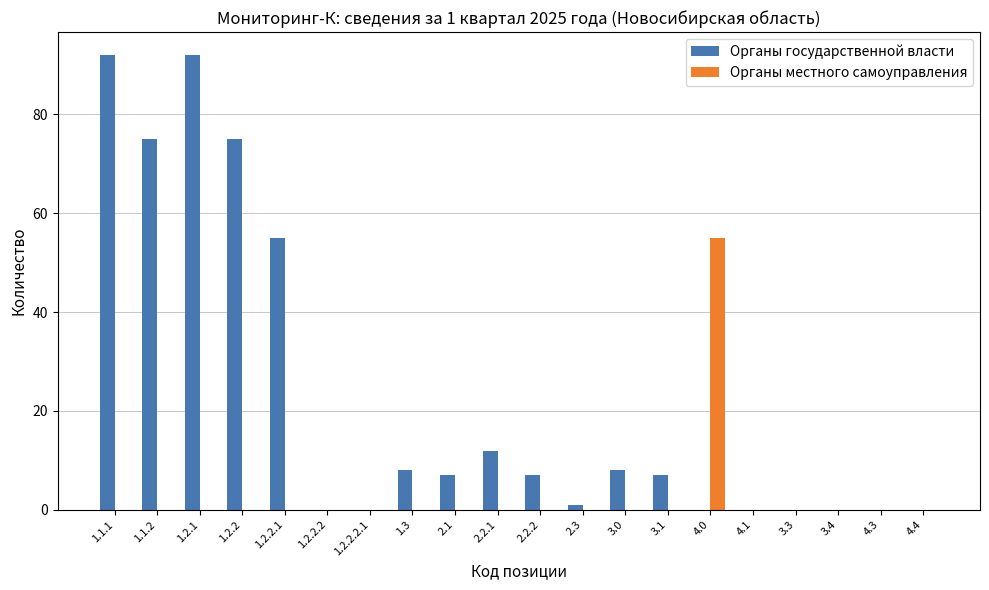

The Органы государственной власти series shows 16 at 1.2.2.1. True or false?

False